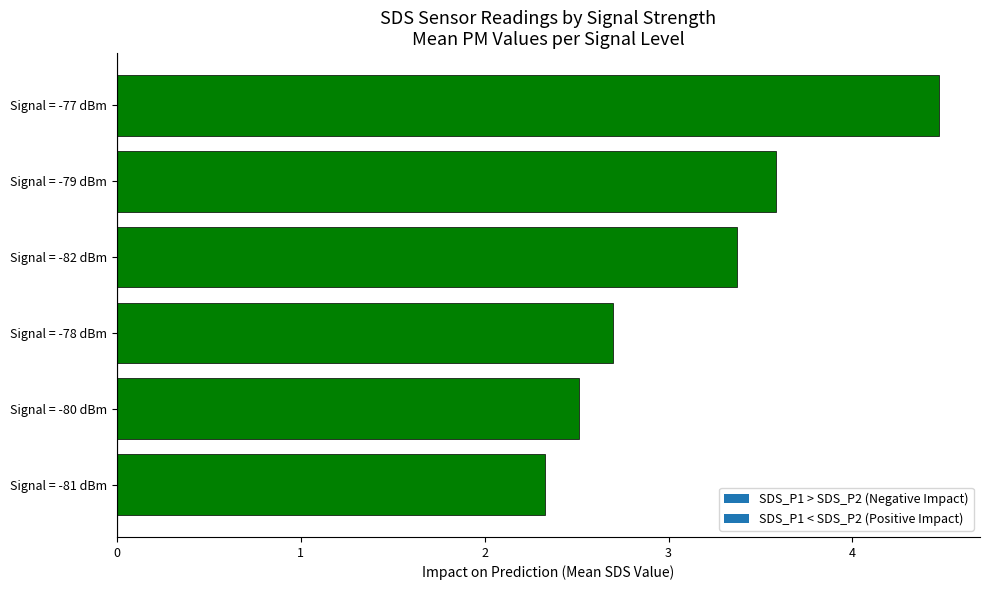

Which label corresponds to the smallest value in the chart?

Signal = -81 dBm